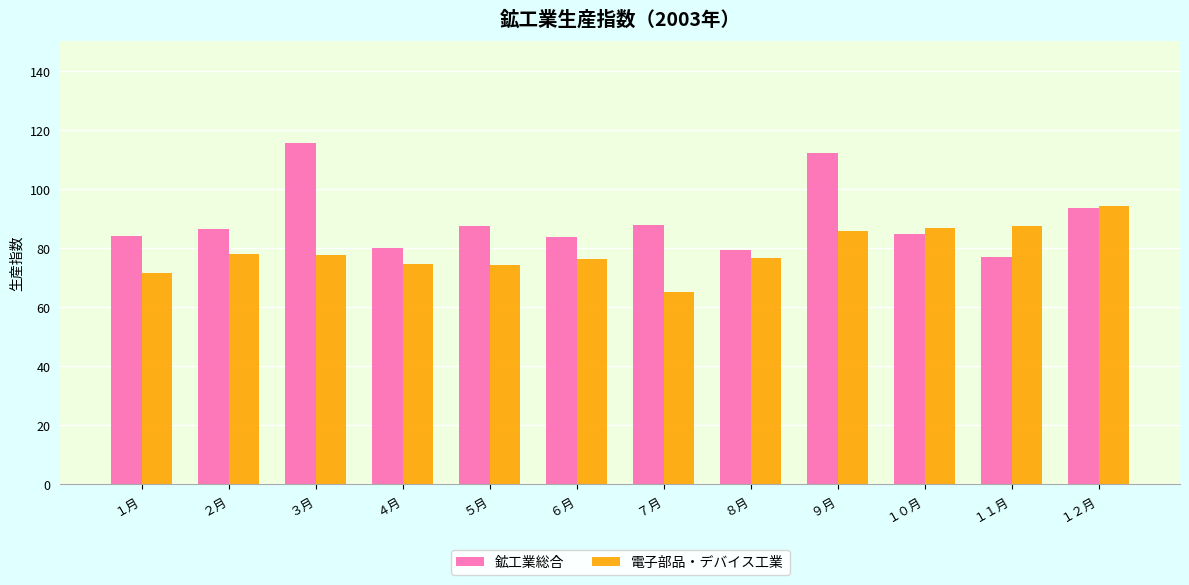

True or false: 鉱工業総合 has a value of 146.5 at ７月.

False